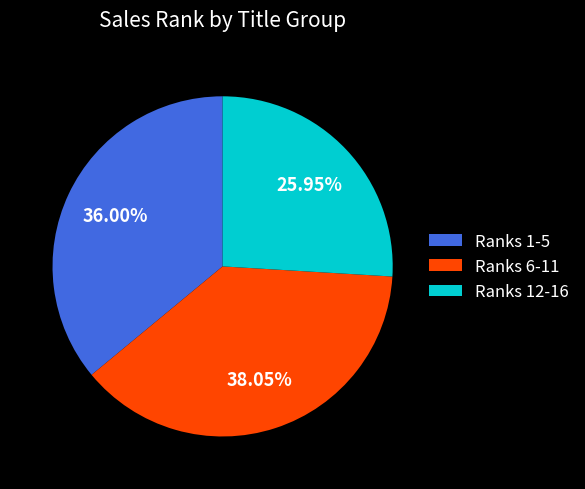

Between Ranks 6-11 and Ranks 12-16, which is larger?

Ranks 6-11